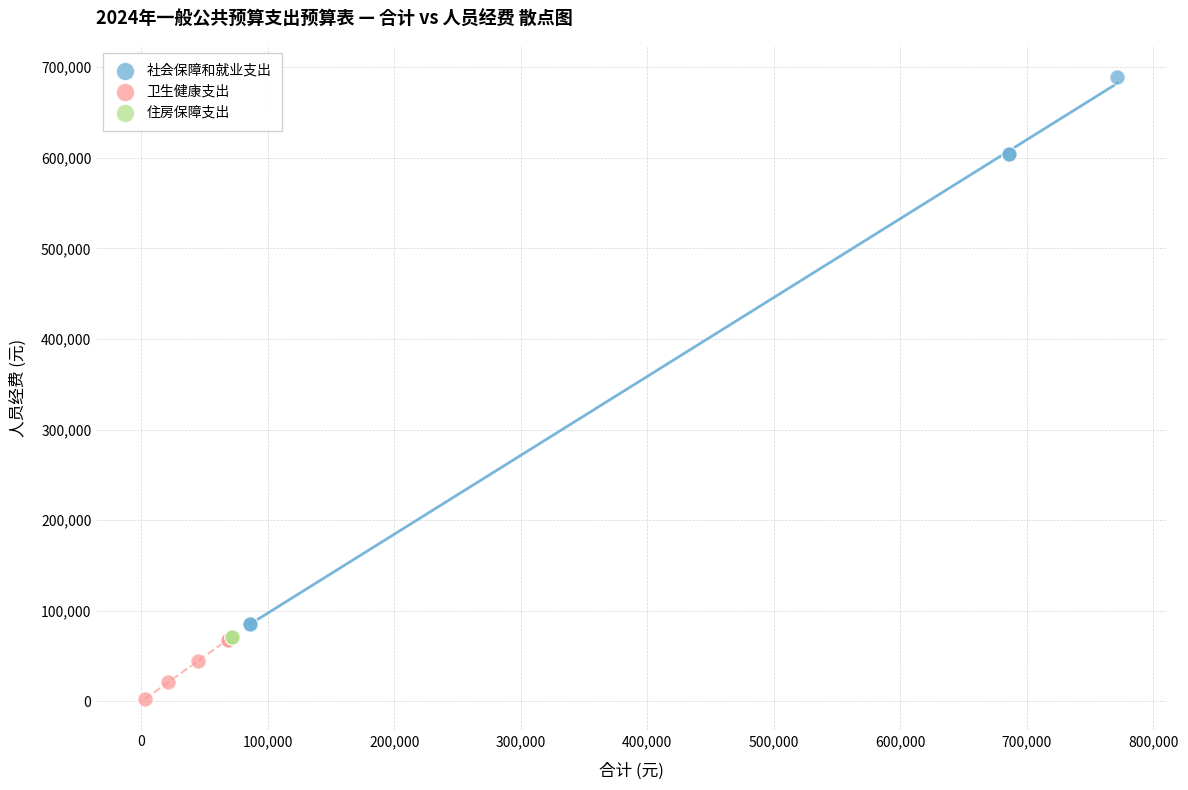

Which series contains the highest Y value?

社会保障和就业支出